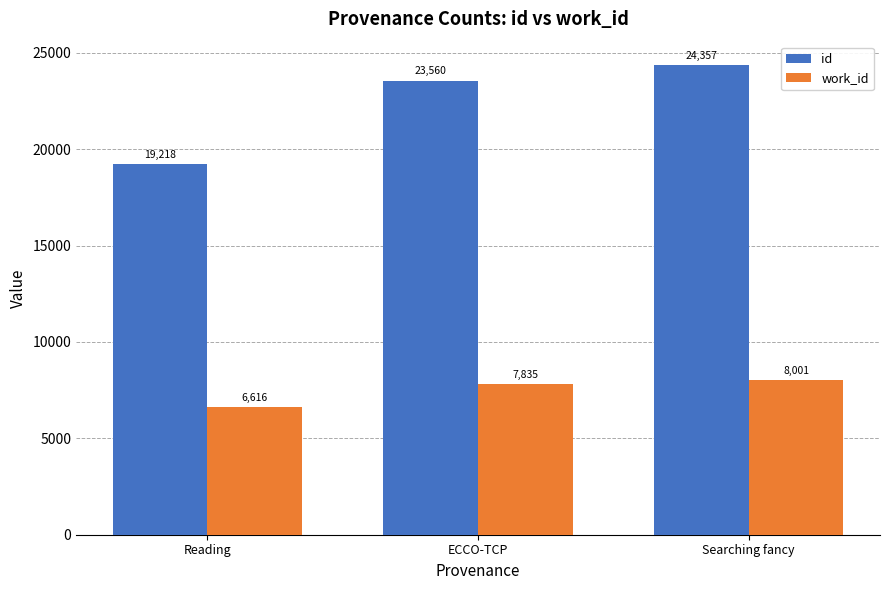

What is the value of the id bar at the 1st from the left?

19218